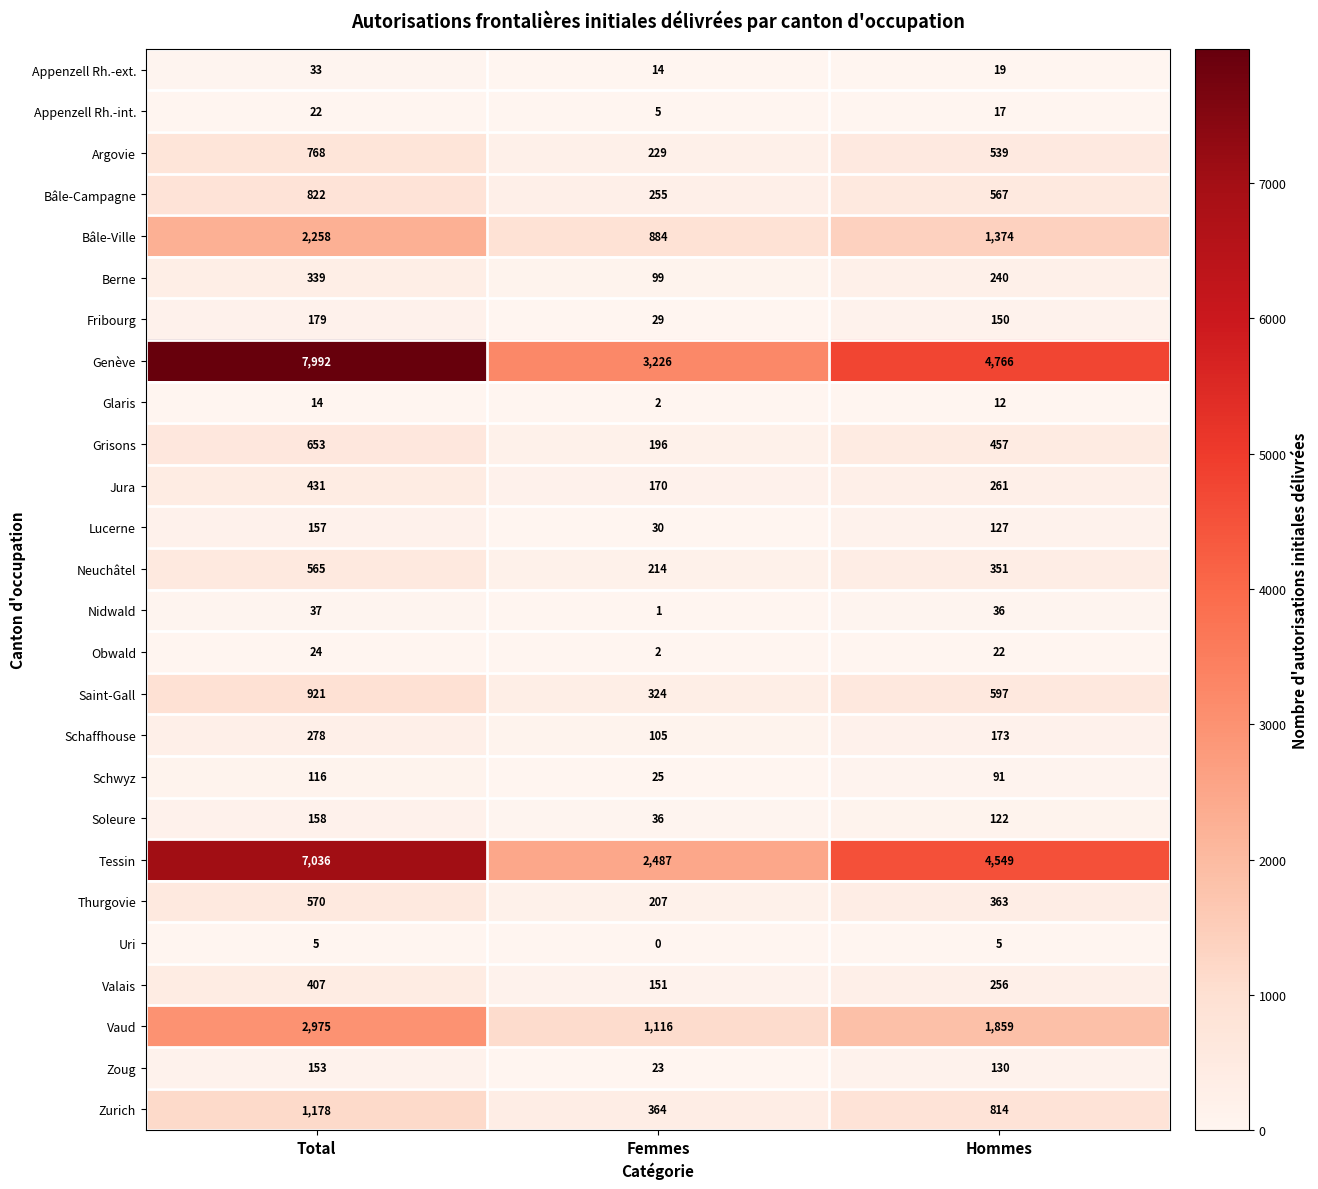

How many values in the Valais series are below 256?

1